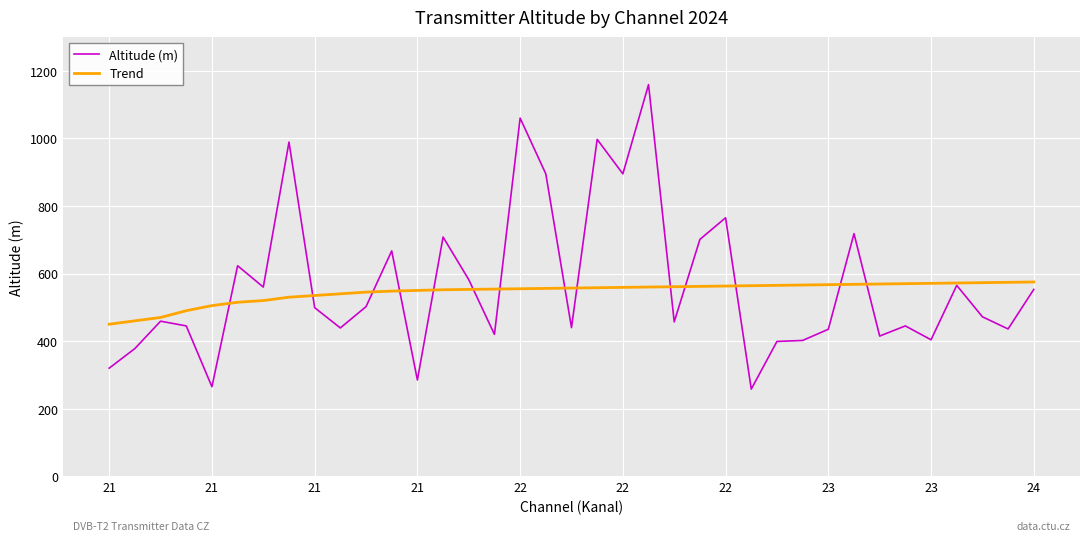

At how many categories does at least one series exceed 361?

37